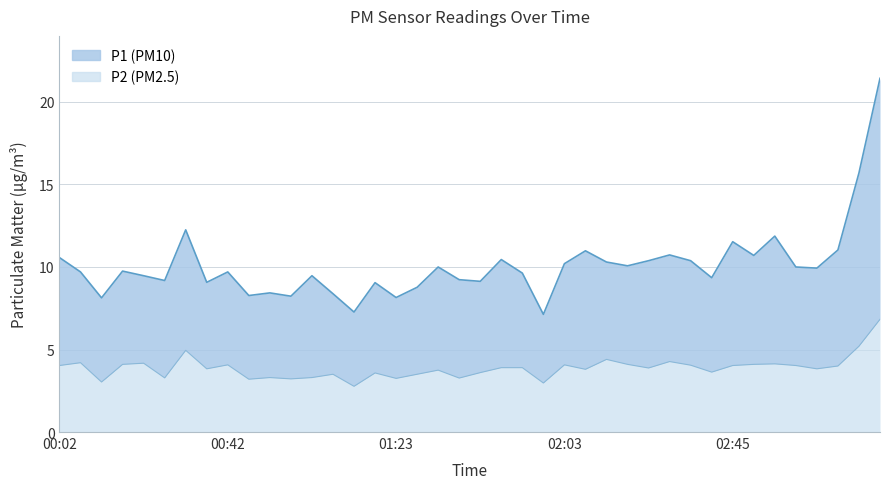

Does the chart have visible grid lines?

Yes